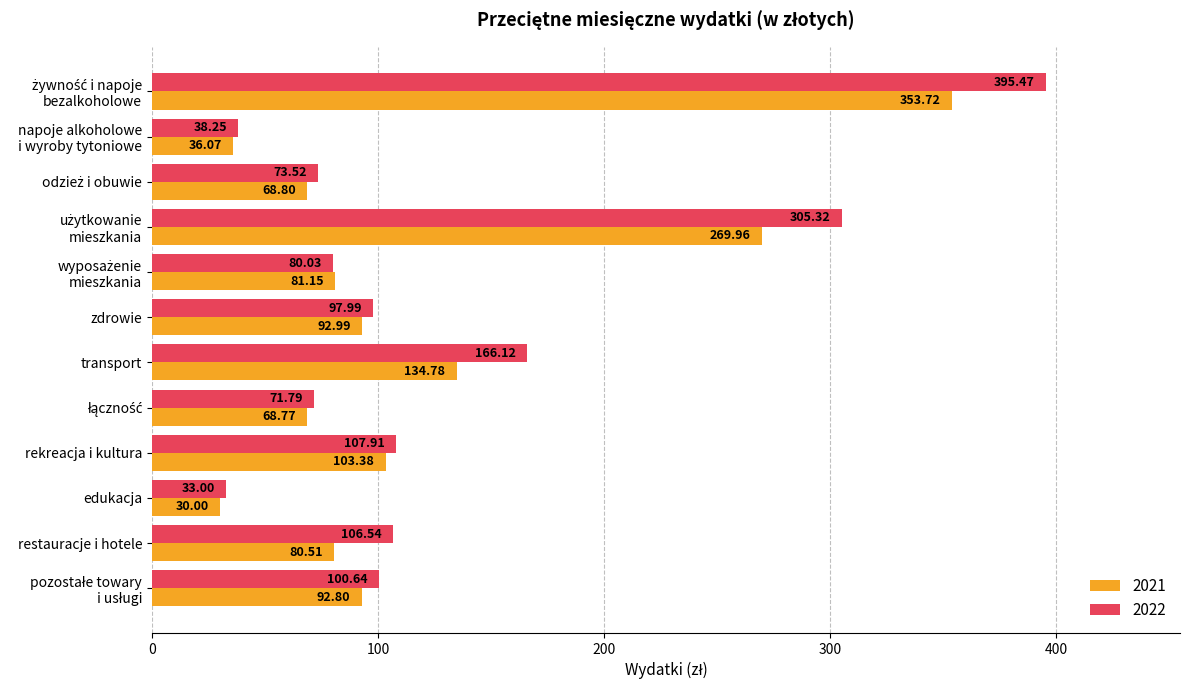

What is the difference between the 2021 values at transport and rekreacja i kultura?

31.4